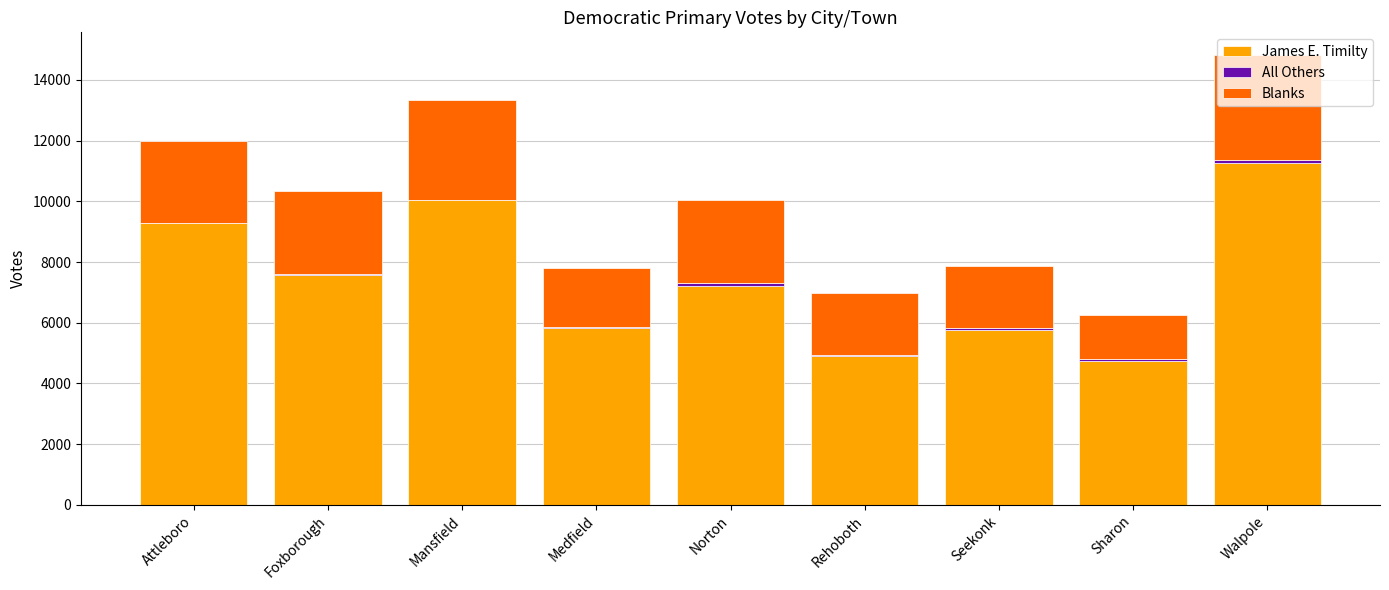

At which category is the sum across all series the highest?

Walpole